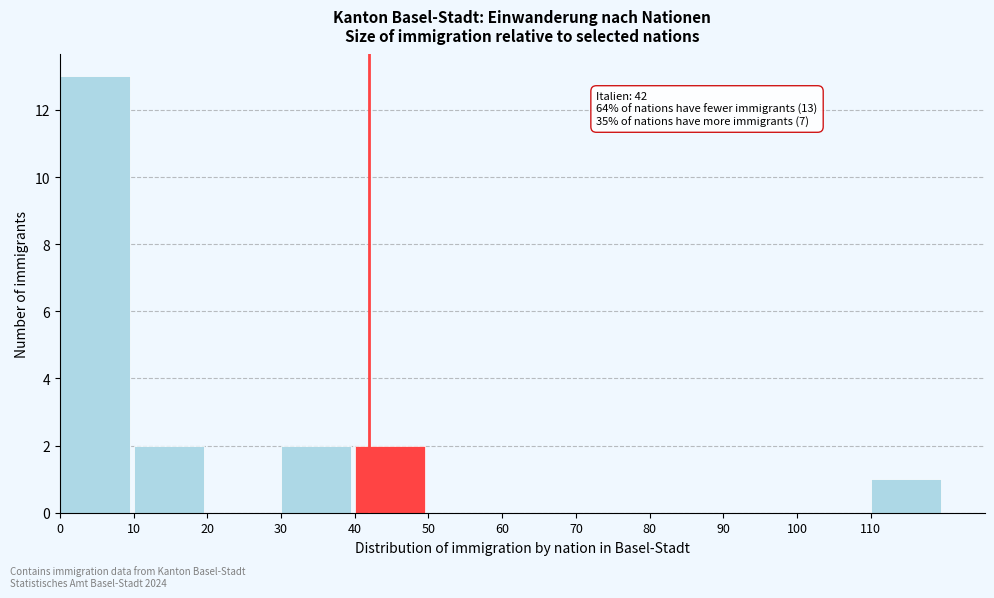

Over which range of the x-axis is the bar tallest?

0 to 10